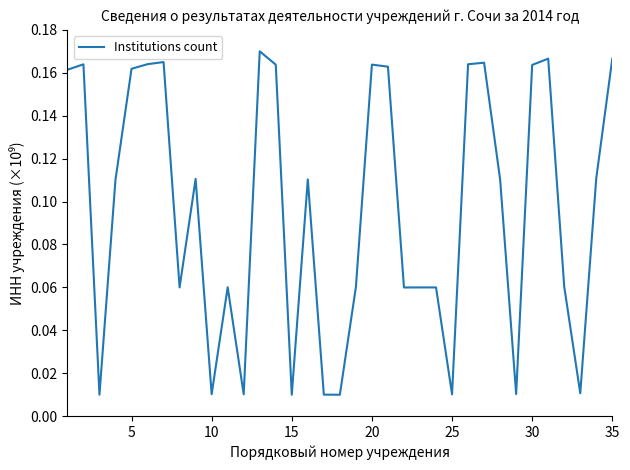

Is this an area chart (filled region under the line)?

No